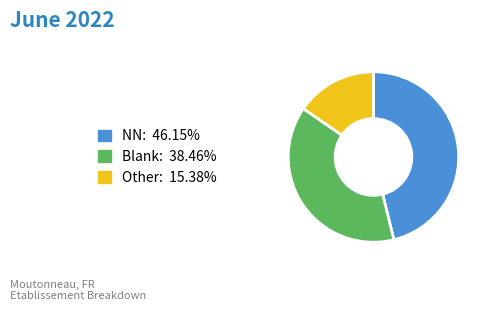

Is there a majority slice in this chart?

No